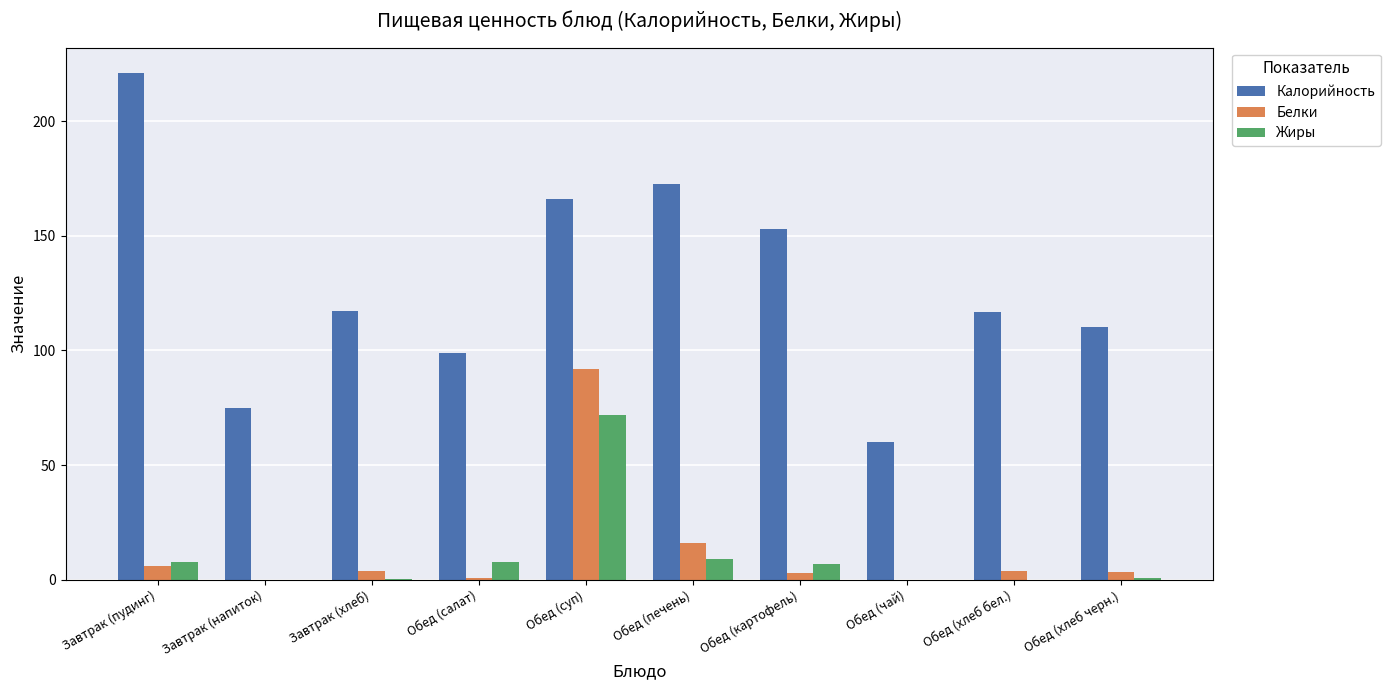

What are all the series names shown in the legend?

Калорийность, Белки, Жиры